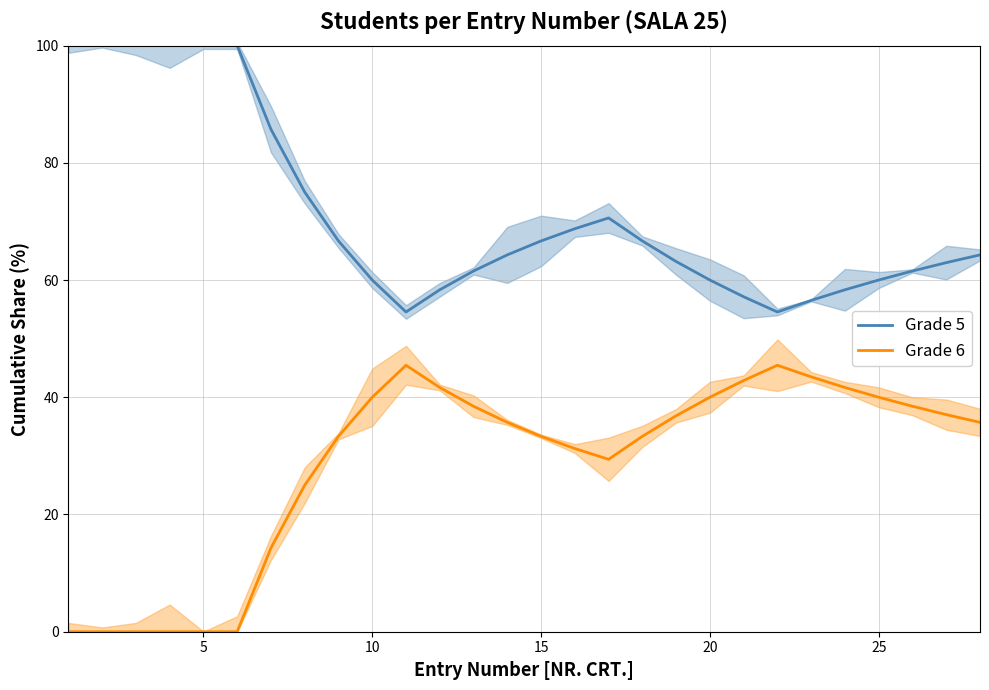

What is the highest value of the Grade 6 series?

45.5